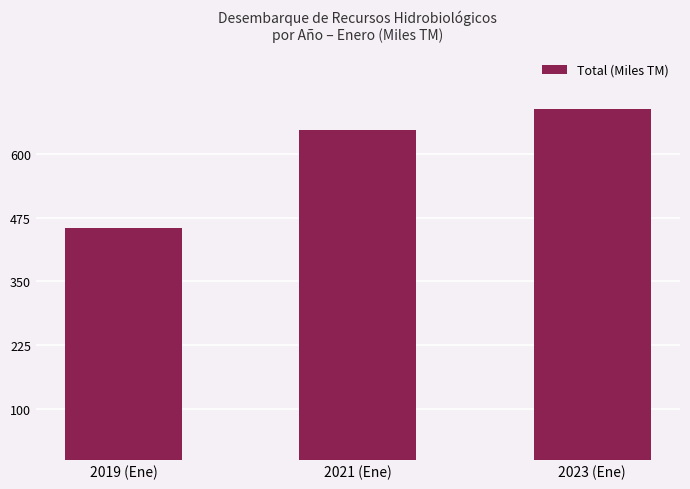

What is the smallest value displayed?

454.9